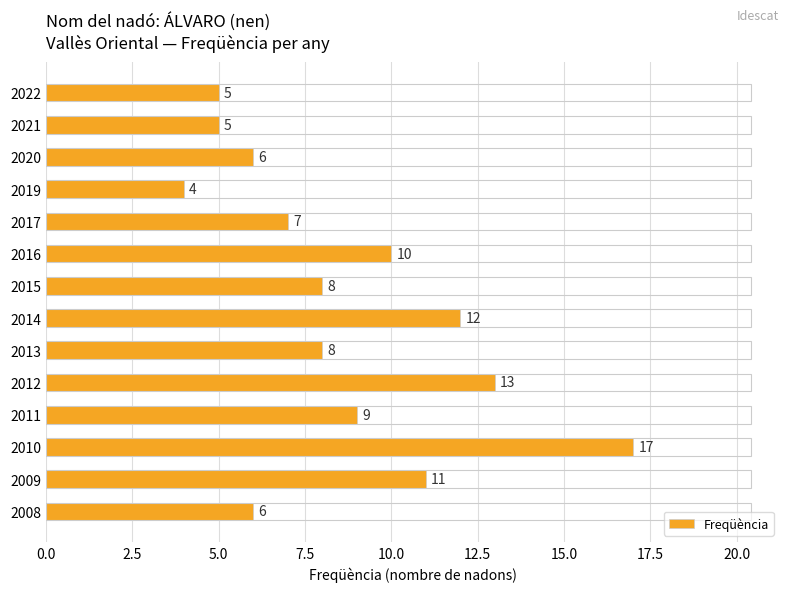

What is the value of the 10th bar from the top?

13